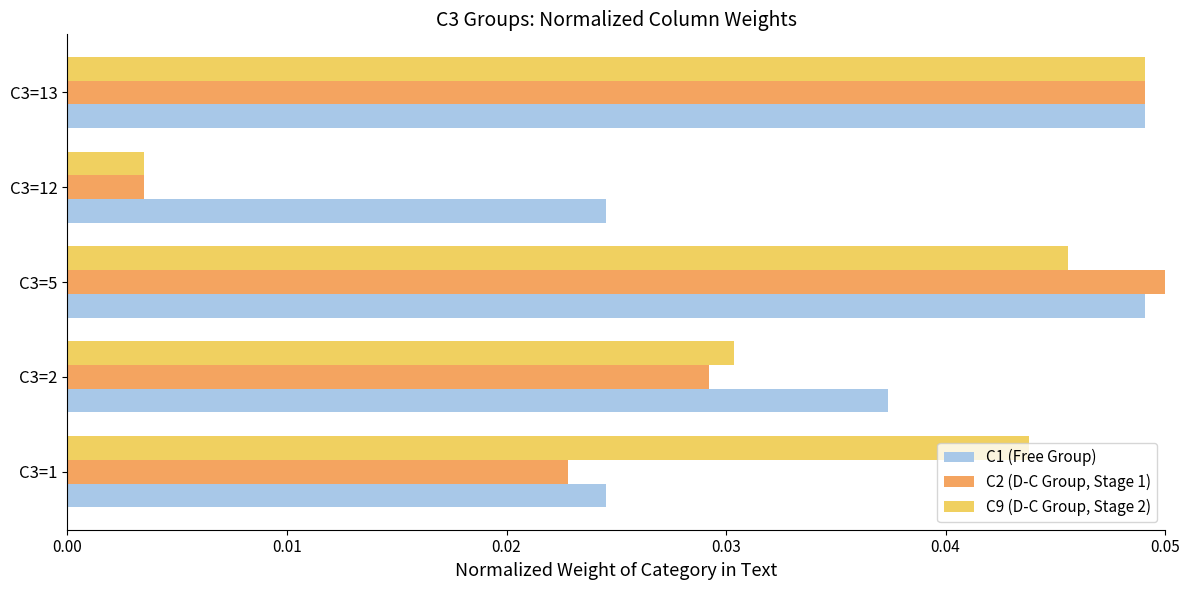

Is the value of C1 (Free Group) at C3=13 greater than the value of C2 (D-C Group, Stage 1) at C3=12?

Yes